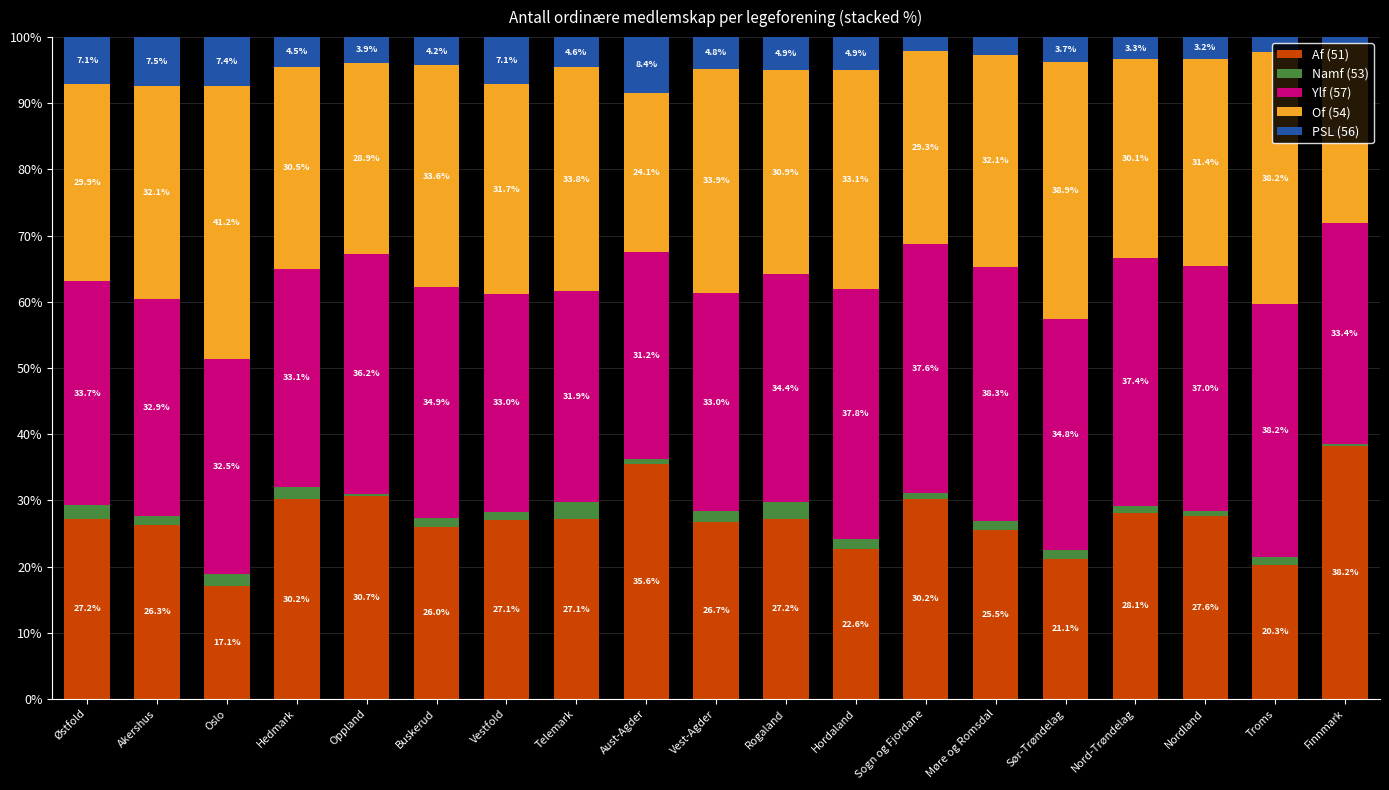

Where does the Af (51) series first go above 27?

Østfold